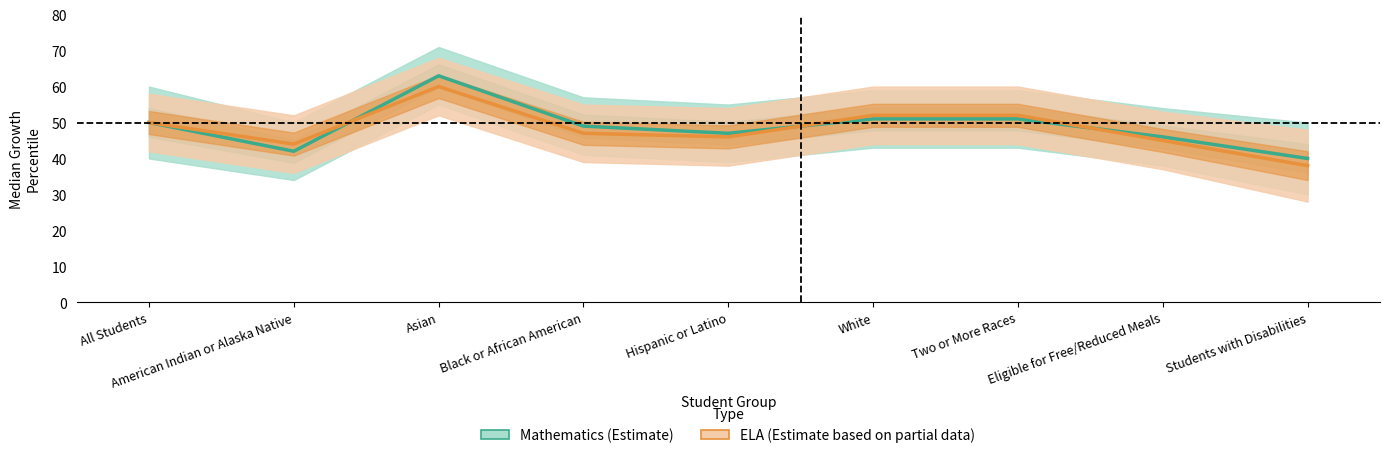

What is the label of the 3rd point from the left?

Asian